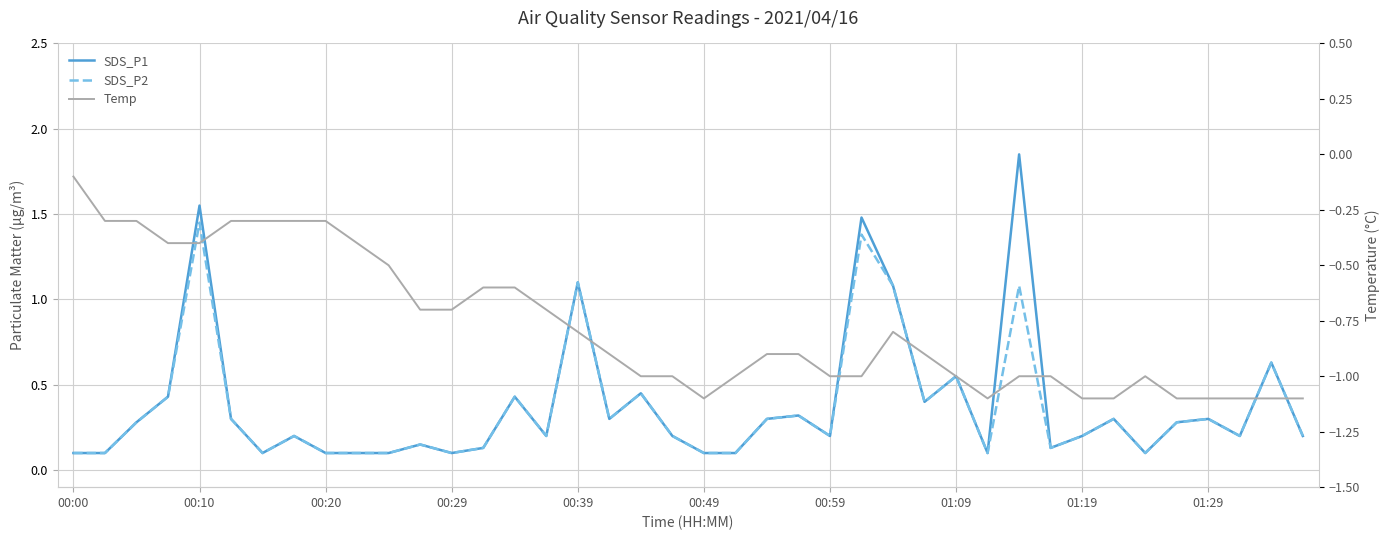

True or false: SDS_P2 and Temp cross at least once.

False